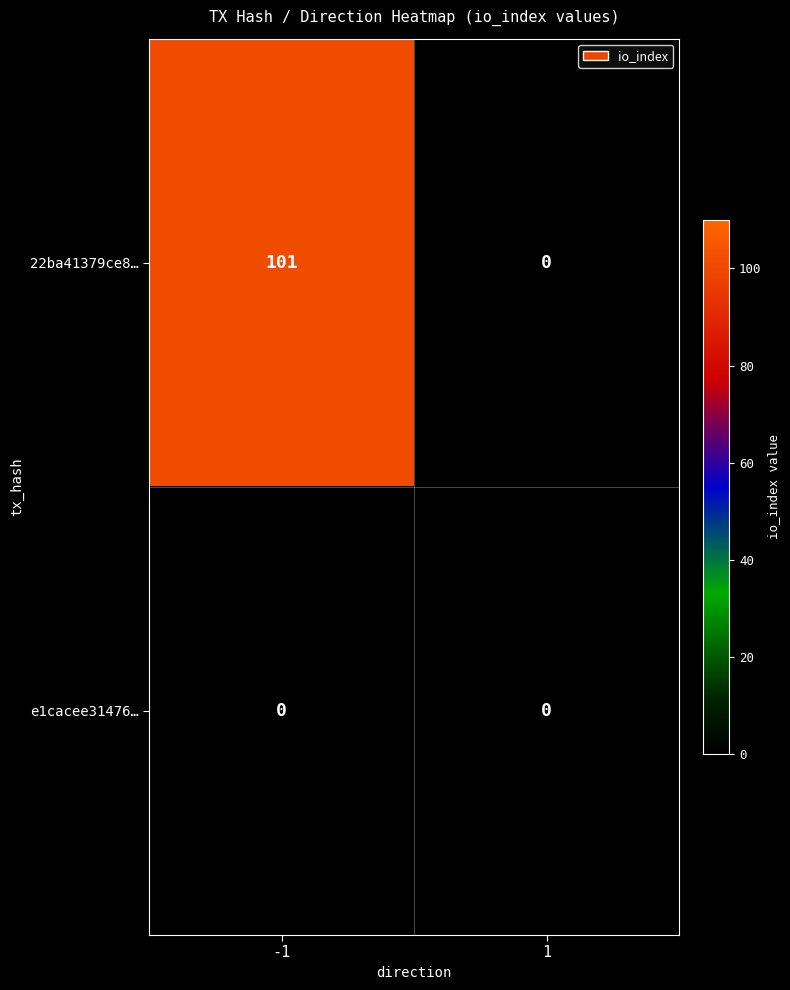

How many positive values does the 22ba41379ce8… series have?

1